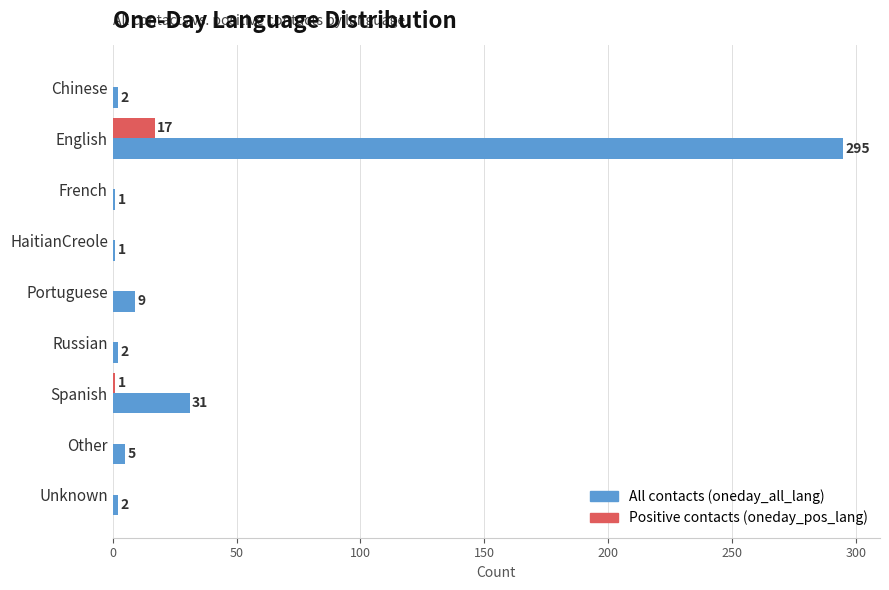

Which label corresponds to the largest value in the chart?

English